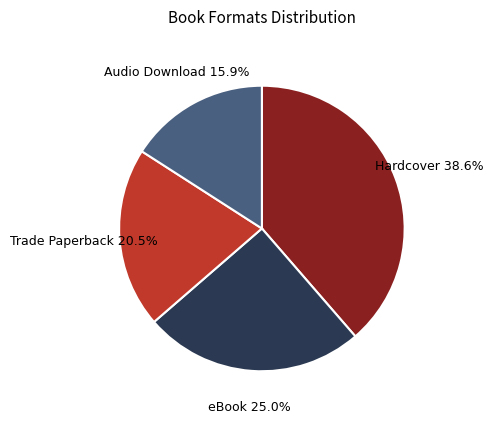

Is there a majority slice in this chart?

No